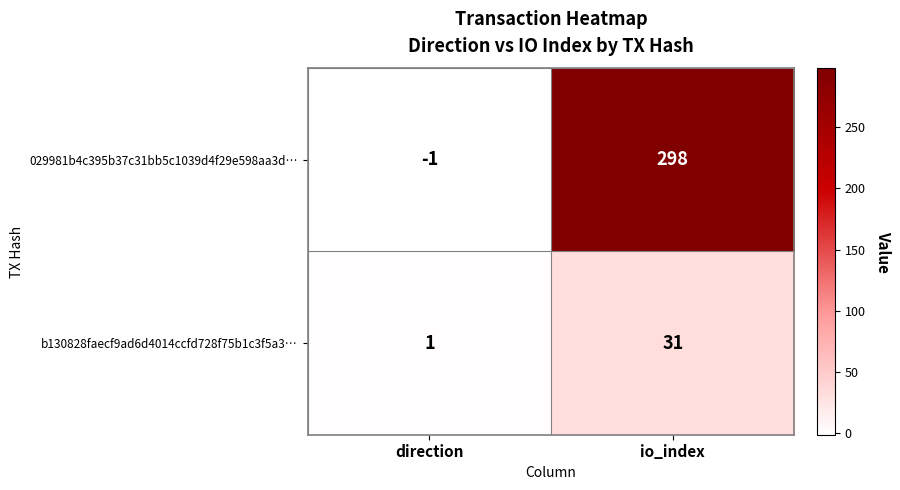

Rank the series at direction from lowest to highest value.

029981b4c395b37c31bb5c1039d4f29e598aa3d…, b130828faecf9ad6d4014ccfd728f75b1c3f5a3…